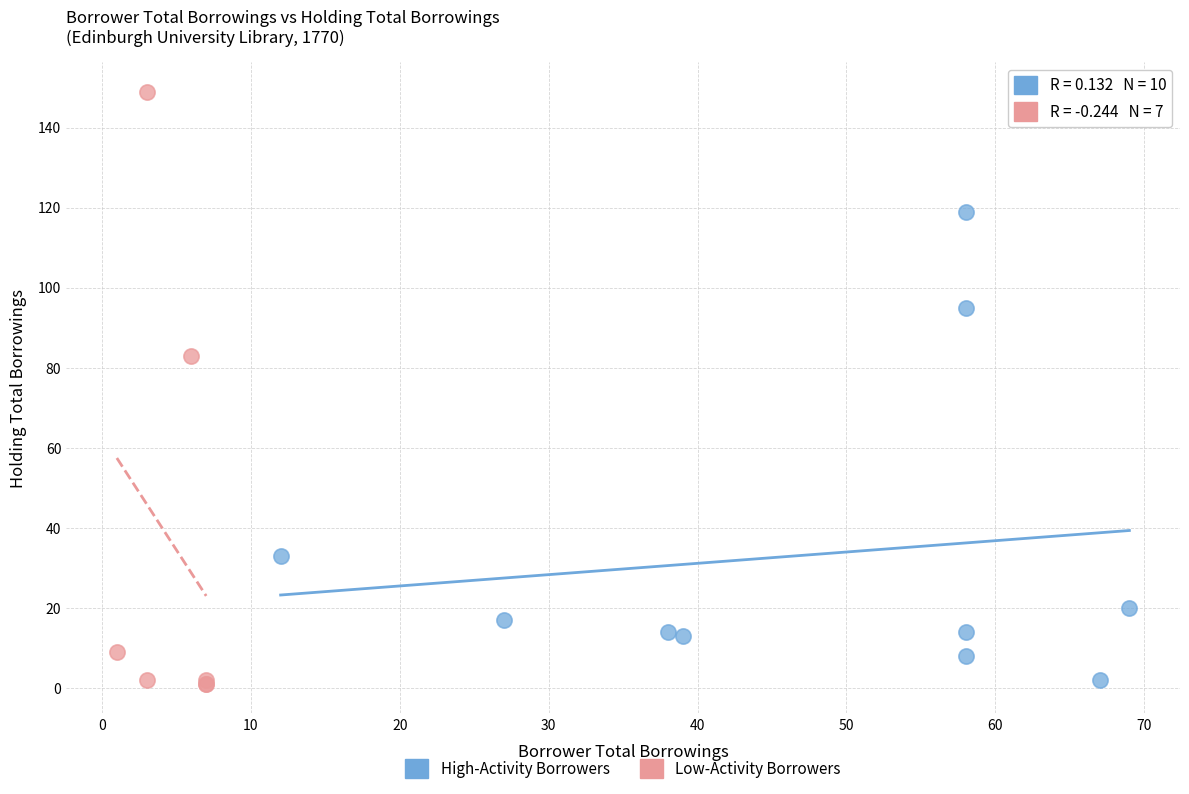

Which series contains the highest Y value?

Low-Activity Borrowers